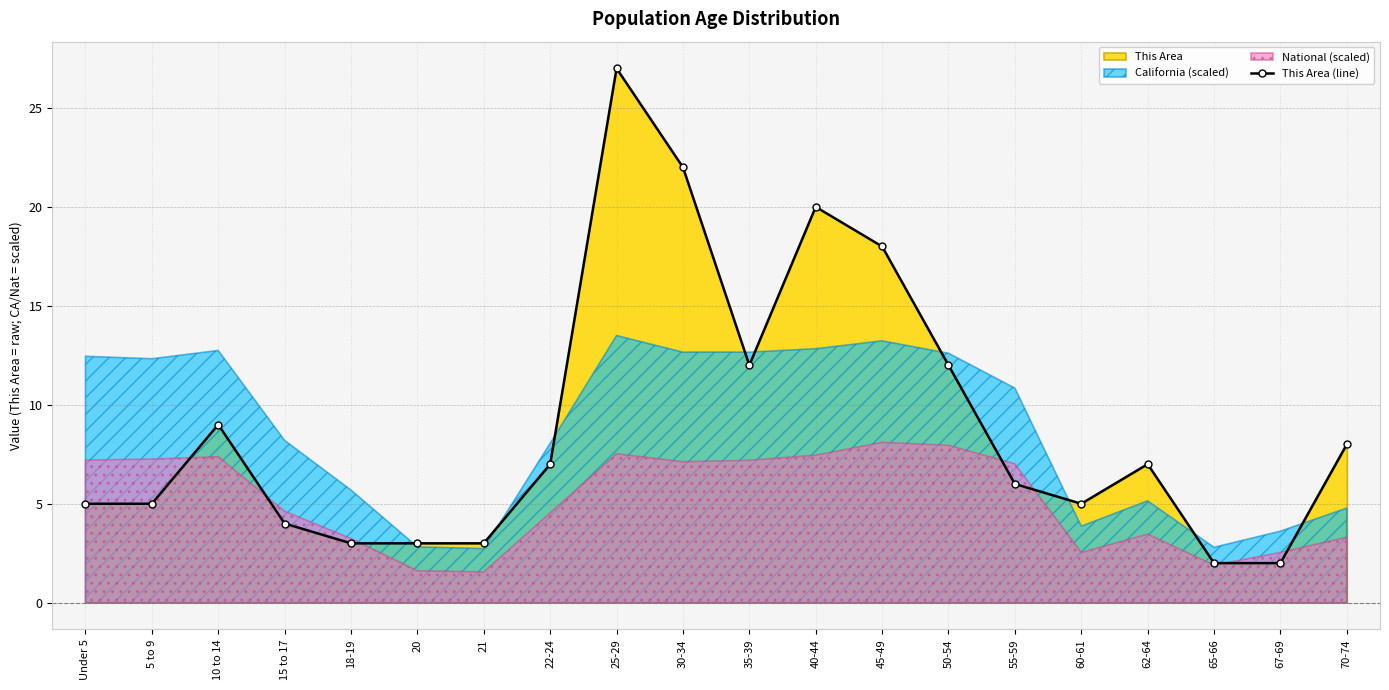

True or false: the data shows 7 at 62-64.

True